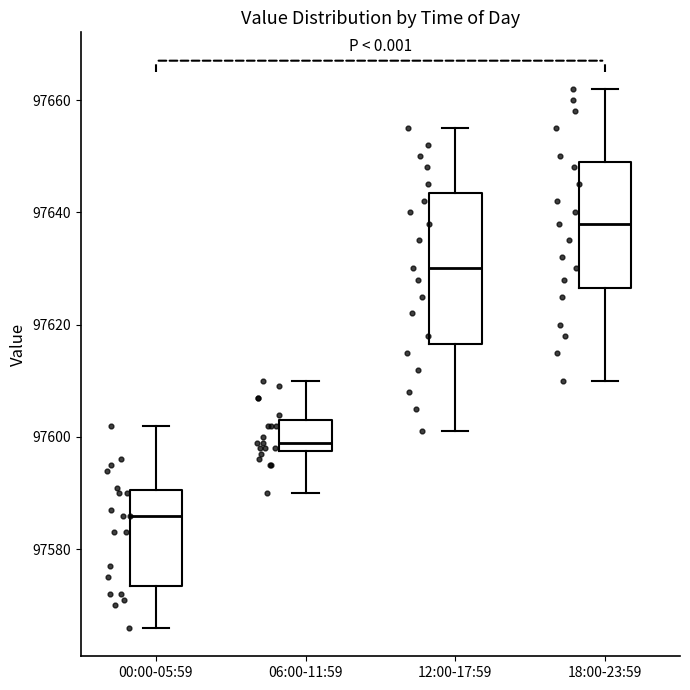

Reading left to right, read every box against the y-axis: the position of its median line, the range the box covers, and the ends of its whiskers. The values are not printed on the chart, so give them approximately, as read against the axis.

00:00-05:59: median 97586, box 97574 to 97590, whiskers 97566 to 97602
06:00-11:59: median 97600, box 97598 to 97604, whiskers 97590 to 97610
12:00-17:59: median 97630, box 97616 to 97644, whiskers 97602 to 97656
18:00-23:59: median 97638, box 97626 to 97650, whiskers 97610 to 97662